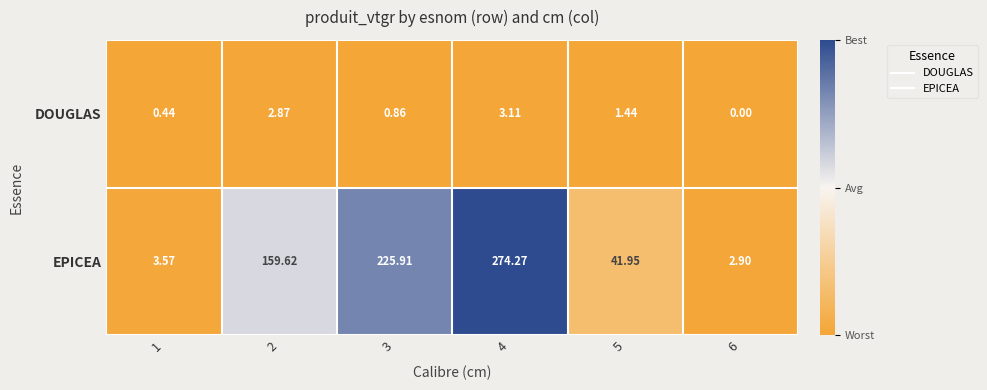

Rank the series at 6 from lowest to highest value.

DOUGLAS, EPICEA